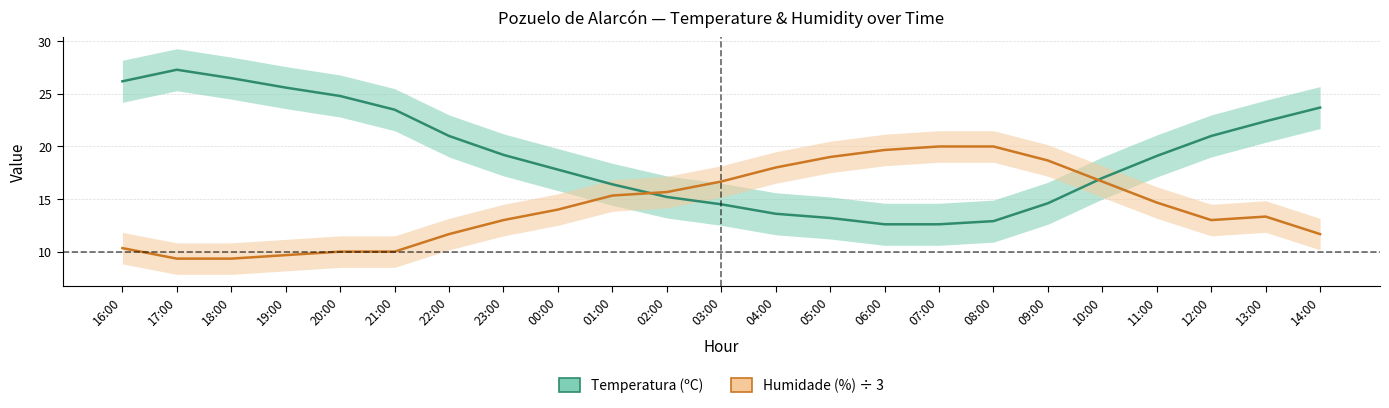

Does the chart have visible grid lines?

Yes